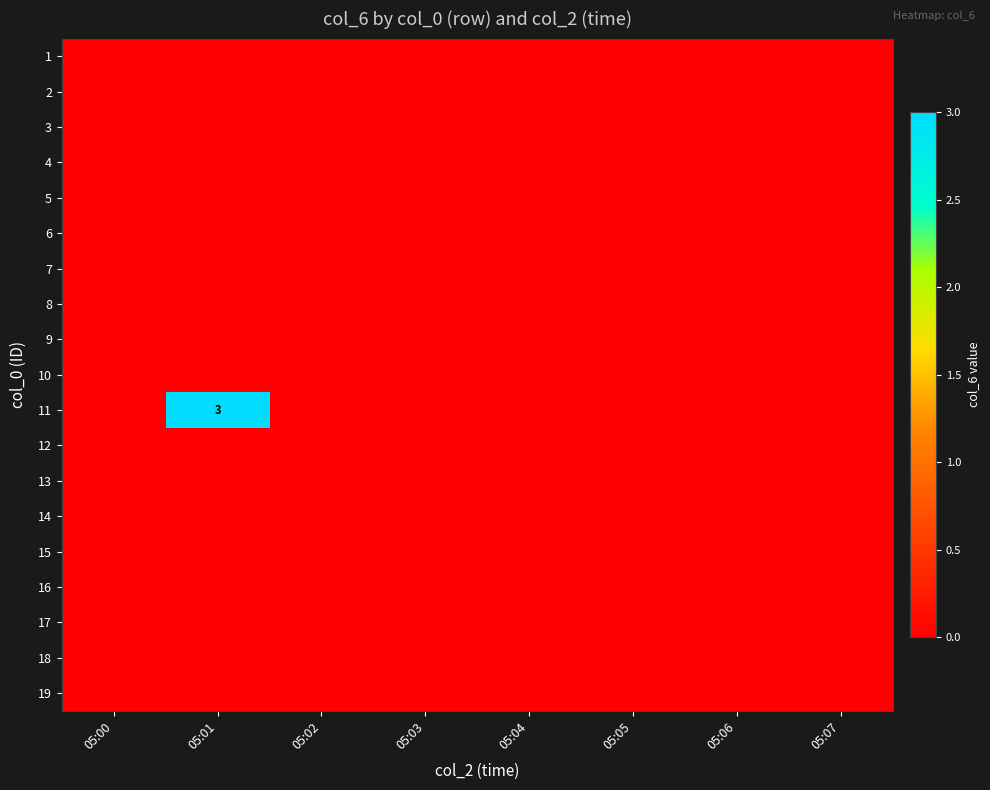

Where is 6 nearest to the value 0?

05:00